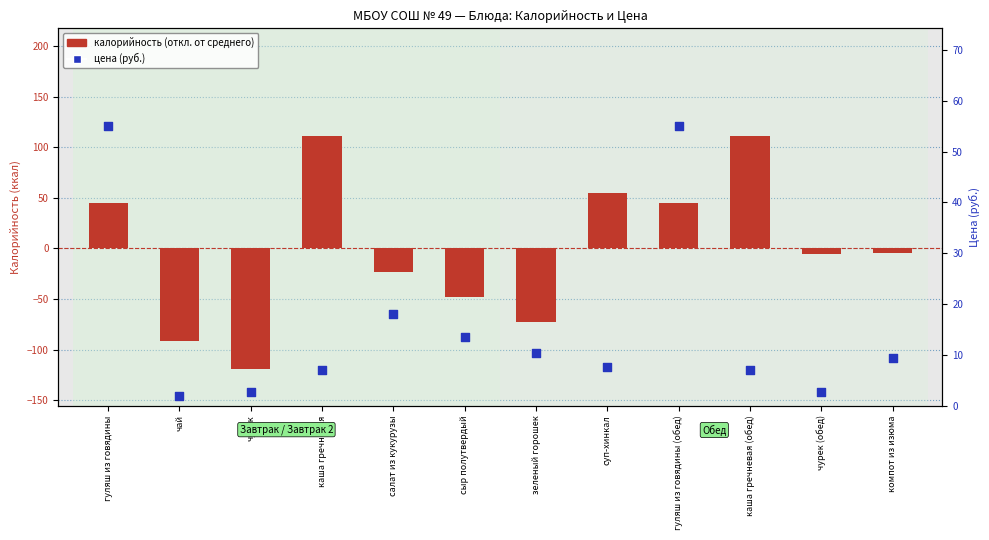

Is the value of калорийность (откл. от среднего) at салат из кукурузы greater than the value of цена (руб.) at гуляш из говядины (обед)?

No